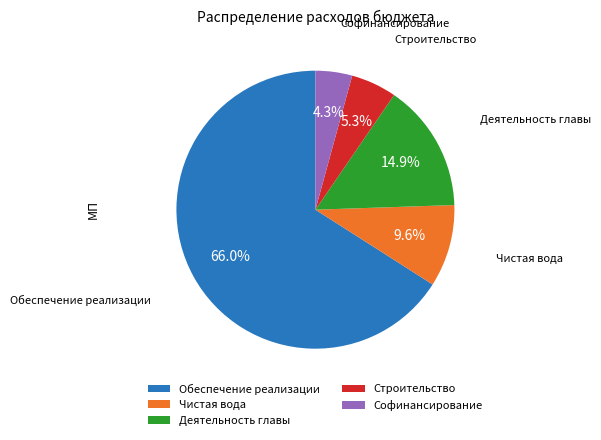

Which slice represents more than half of the pie?

Обеспечение реализации